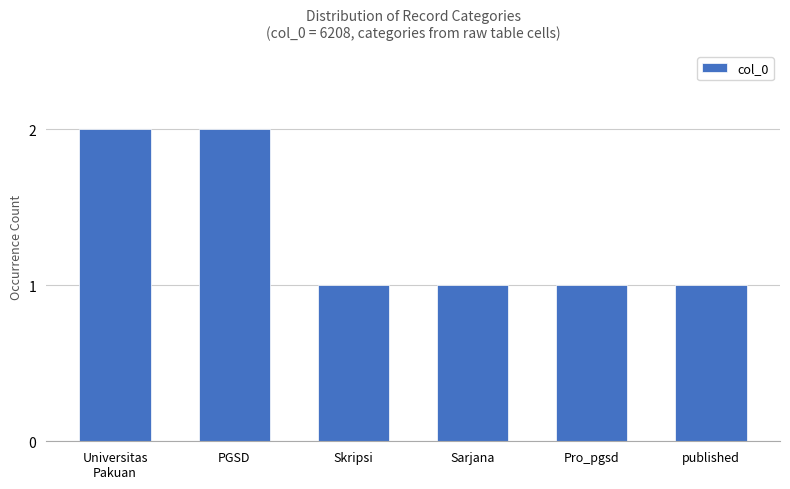

What is the ratio of the value at Pro_pgsd to the value at PGSD?

0.5